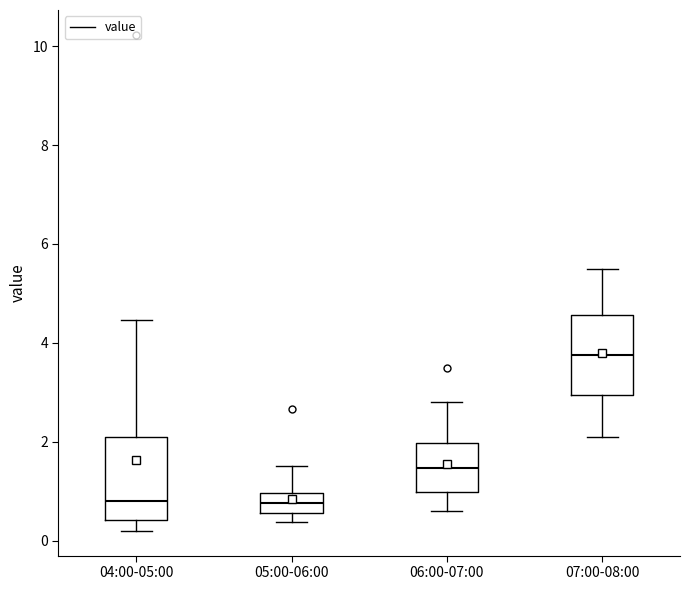

Reading left to right, read every box against the y-axis: the position of its median line, the range the box covers, and the ends of its whiskers. The values are not printed on the chart, so give them approximately, as read against the axis.

04:00-05:00: median 0.8, box 0.4 to 2.2, whiskers 0.2 to 4.4
05:00-06:00: median 0.8, box 0.6 to 1.0, whiskers 0.4 to 1.6
06:00-07:00: median 1.4, box 1.0 to 2.0, whiskers 0.6 to 2.8
07:00-08:00: median 3.8, box 3.0 to 4.6, whiskers 2.2 to 5.6